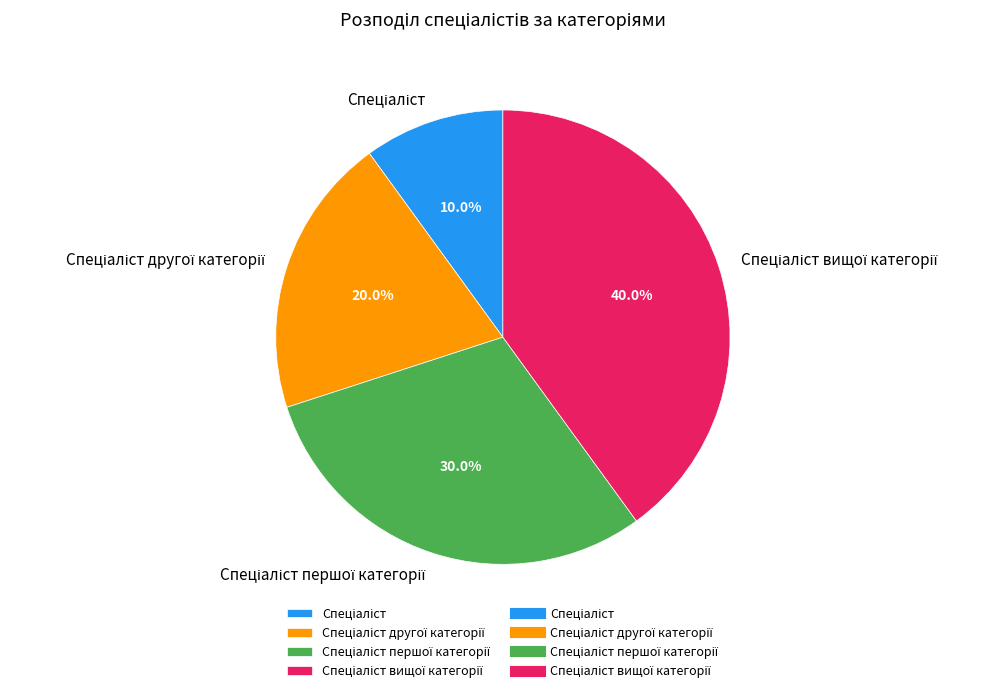

Does any single category account for the majority?

No